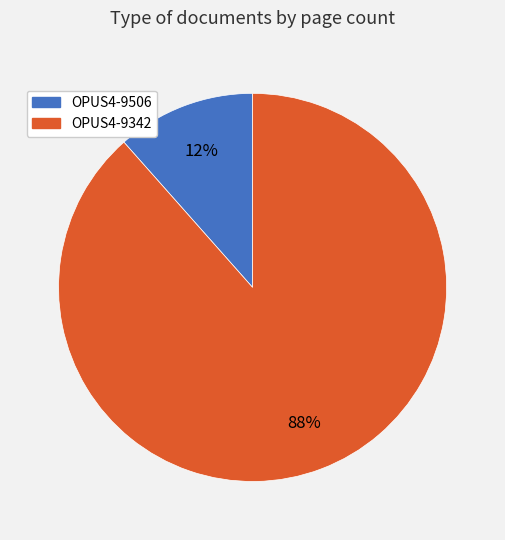

Does OPUS4-9506 account for over 50% of the chart?

No